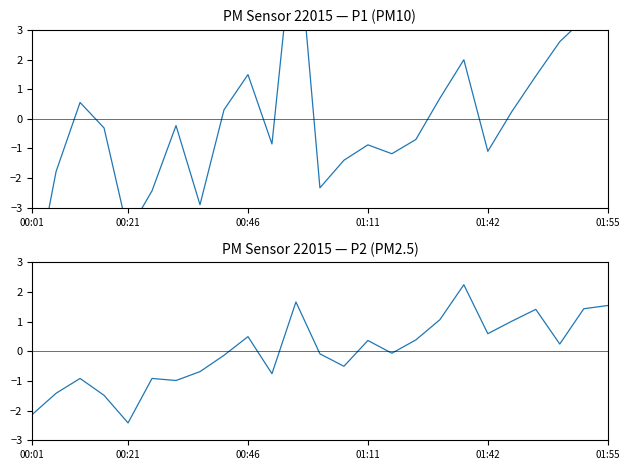

What is the sum of the P1 values at 19 and 17?

-0.4